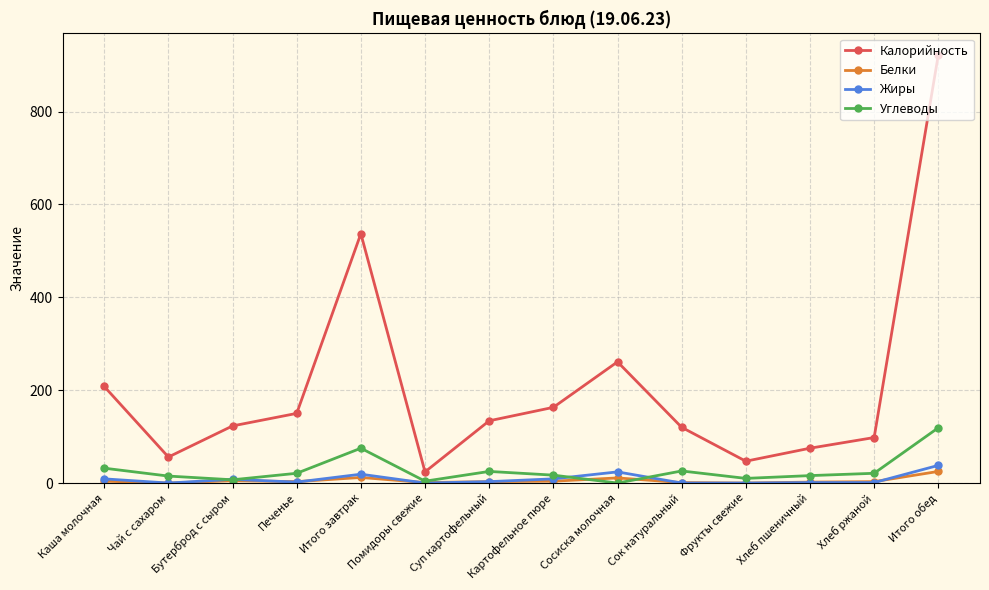

True or false: Жиры and Калорийность cross at least once.

False